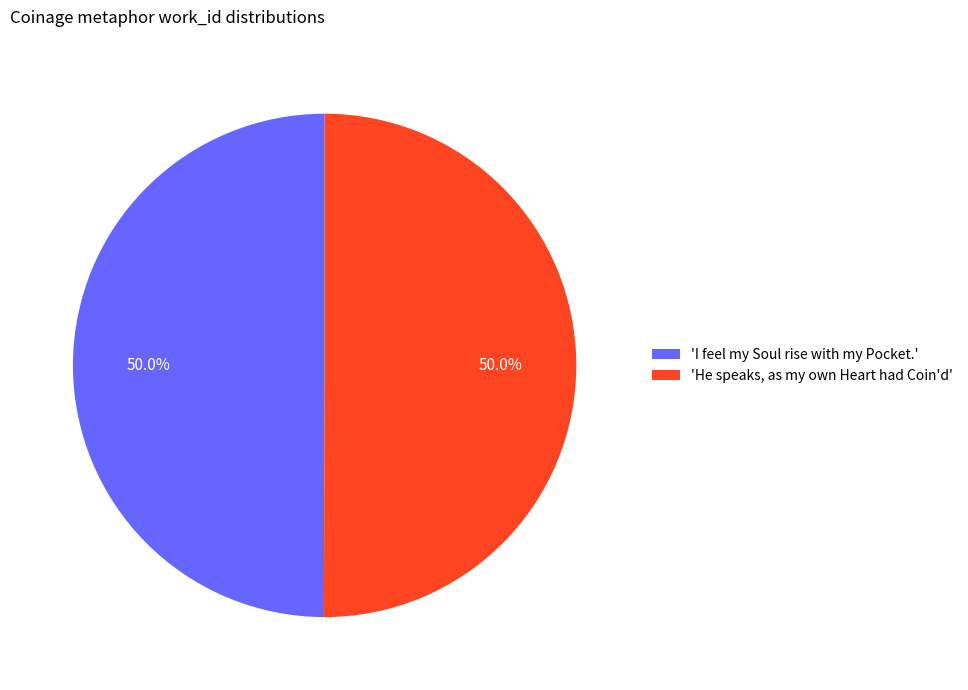

Combined, do 'He speaks, as my own Heart had Coin'd' and 'I feel my Soul rise with my Pocket.' account for over 50%?

Yes